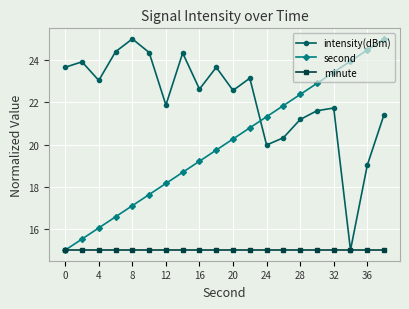

What is the average value of the intensity(dBm) series?

22.1